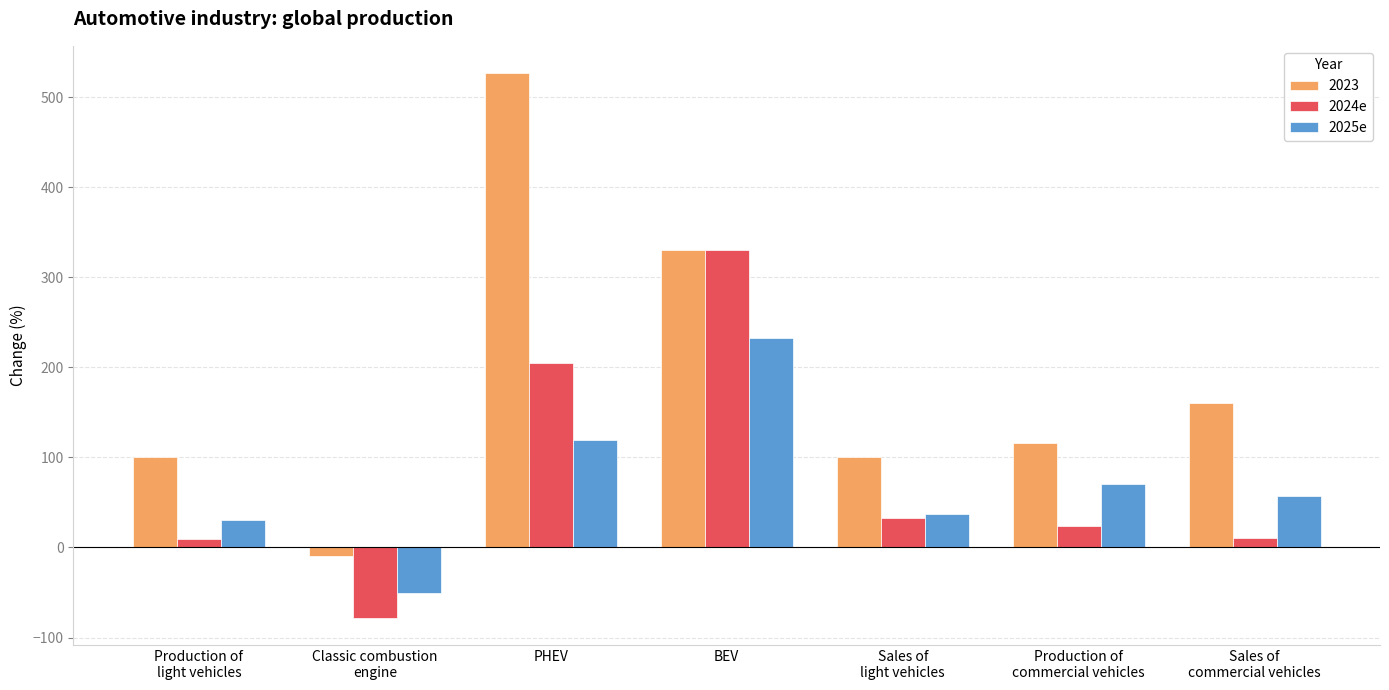

Which series has the largest total across all categories?

2023